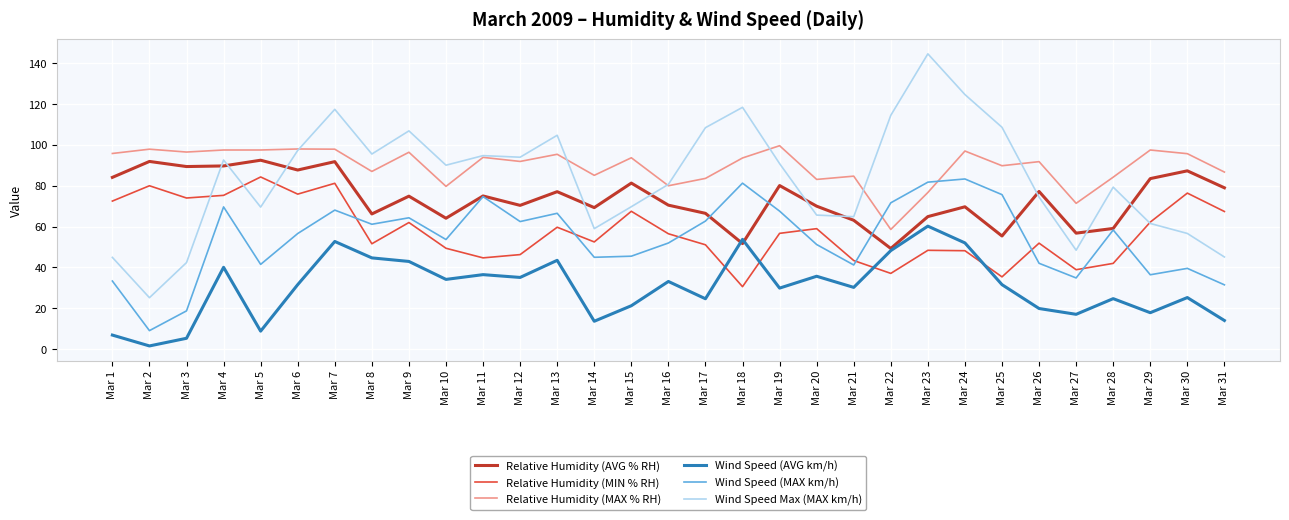

The value of Wind Speed (AVG km/h) at Mar 12 is 13.1. True or false?

False